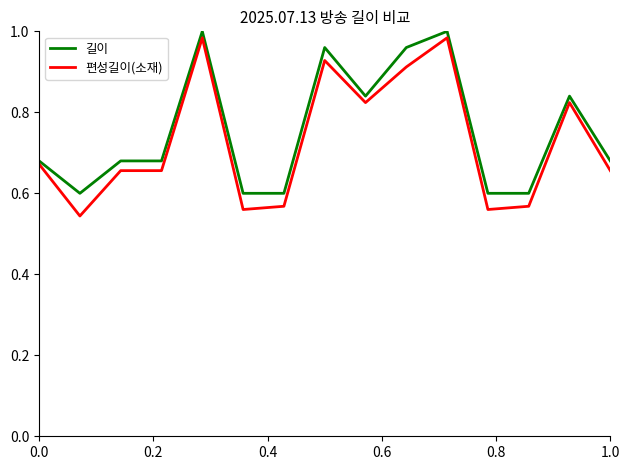

Which series has the widest spread of values?

편성길이(소재)